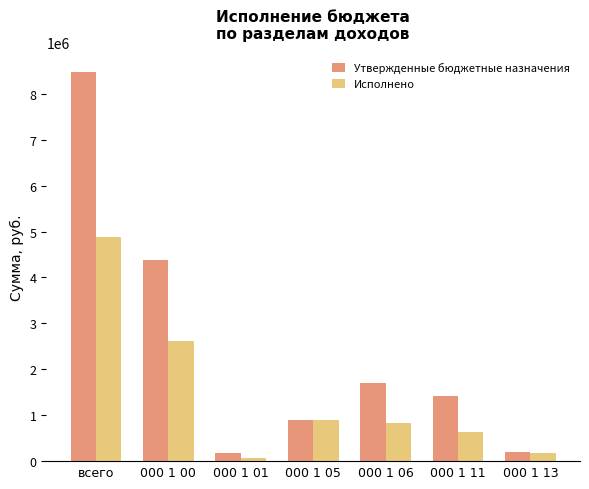

What is the sum of the Утвержденные бюджетные назначения values at 000 1 01 and 000 1 00?

4537428.0